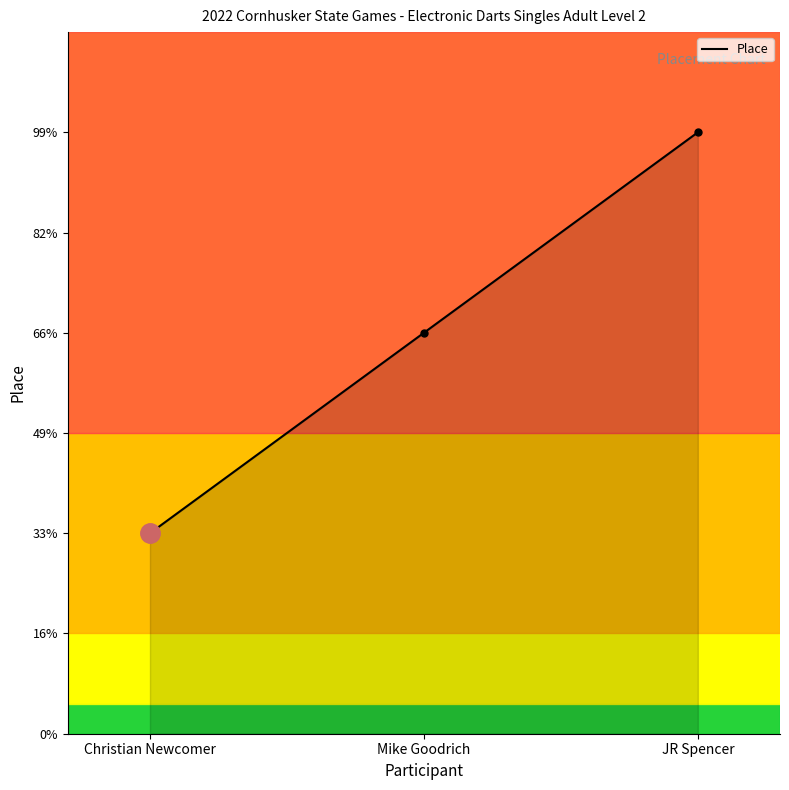

What is the label of the 3rd point from the left?

JR Spencer